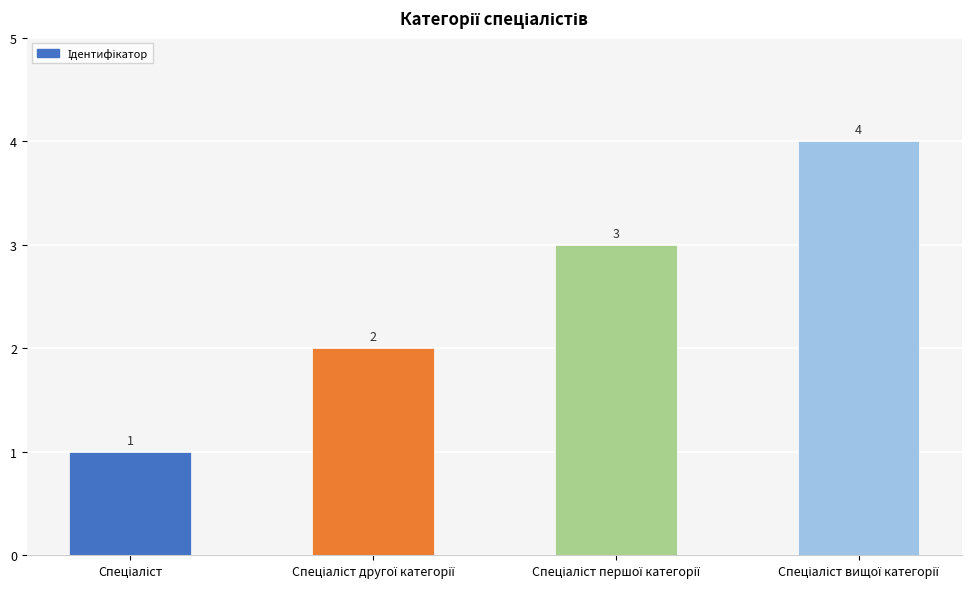

How many data points are less than 3?

2